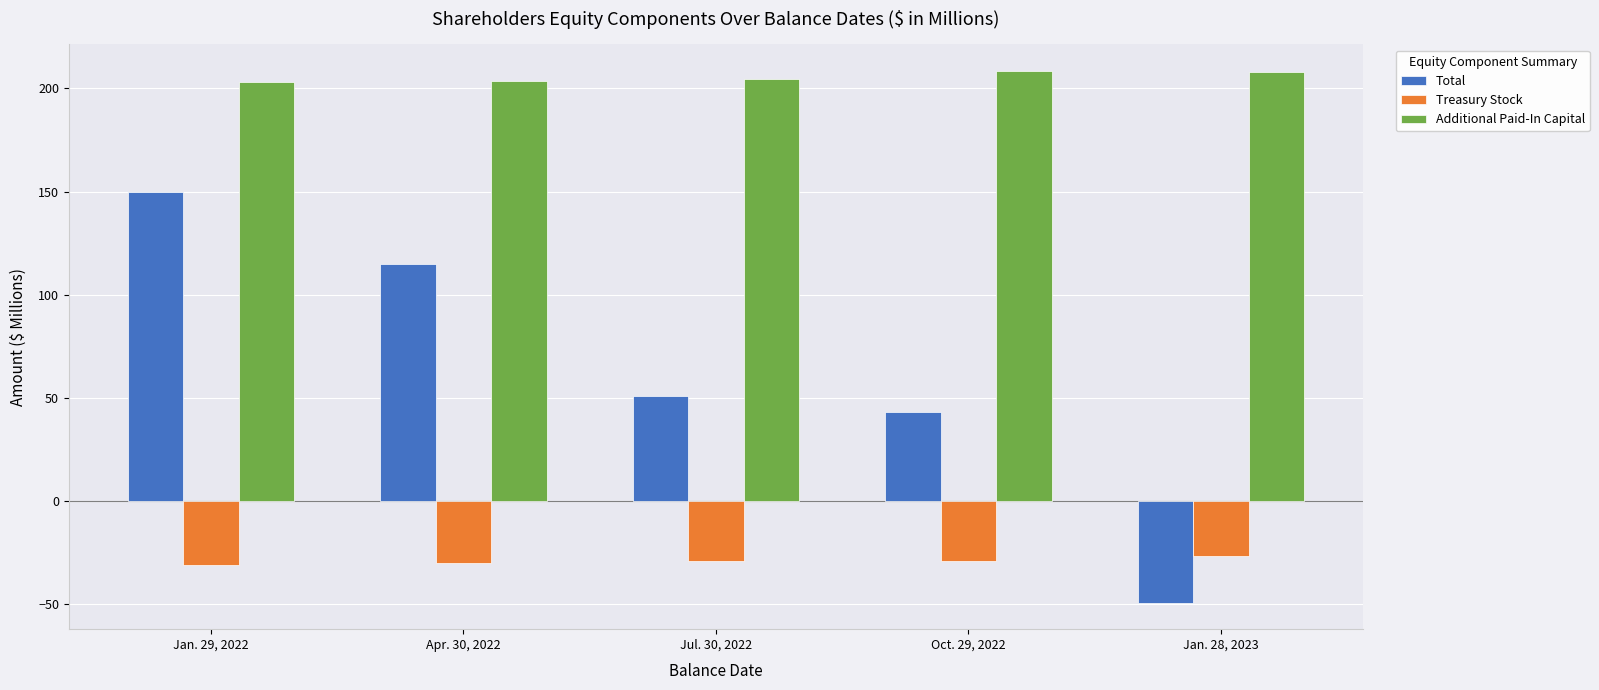

Which series changed the most between Oct. 29, 2022 and Jan. 28, 2023?

Total